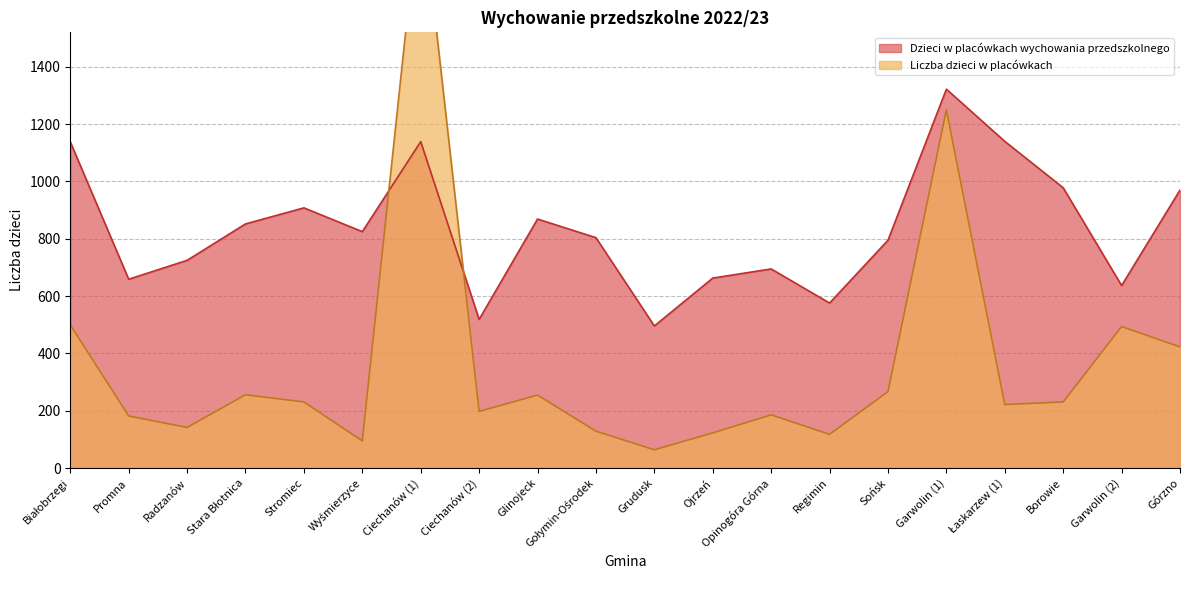

Reading left to right, transcribe all the data shown in this chart.

Dzieci w placówkach wychowania przedszkolnego: 1138	659	725	852	908	825	1139	519	869	804	496	663	695	576	795	1322	1140	978	637	970
Liczba dzieci w placówkach: 500	182	142	256	231	95	2017	198	255	129	64	123	186	118	267	1250	222	231	494	423